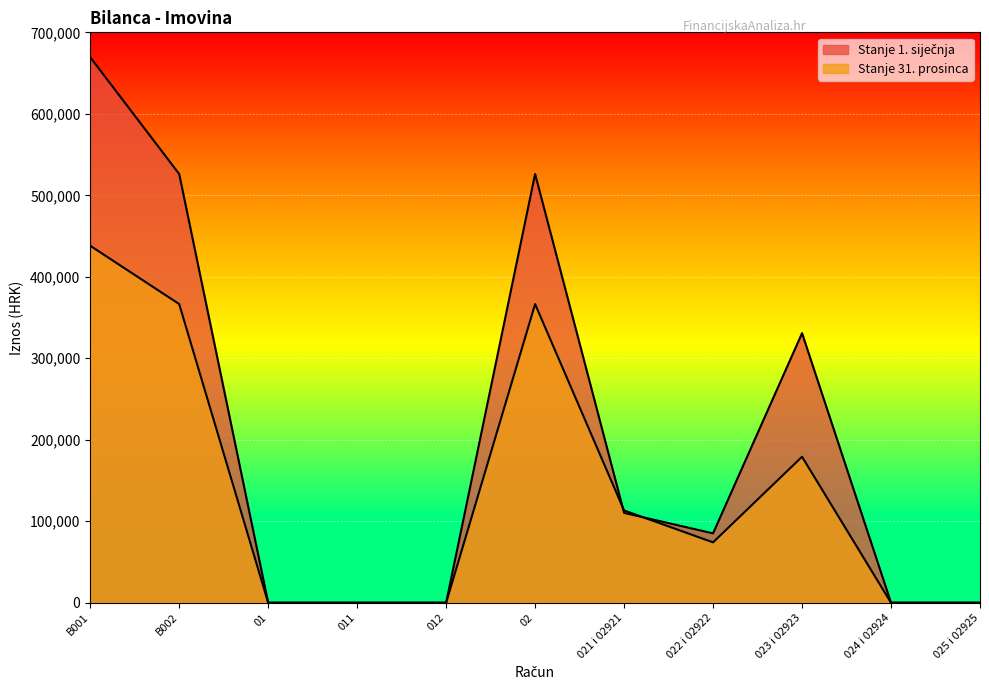

At which category does Stanje 31. prosinca reach its first local peak?

02